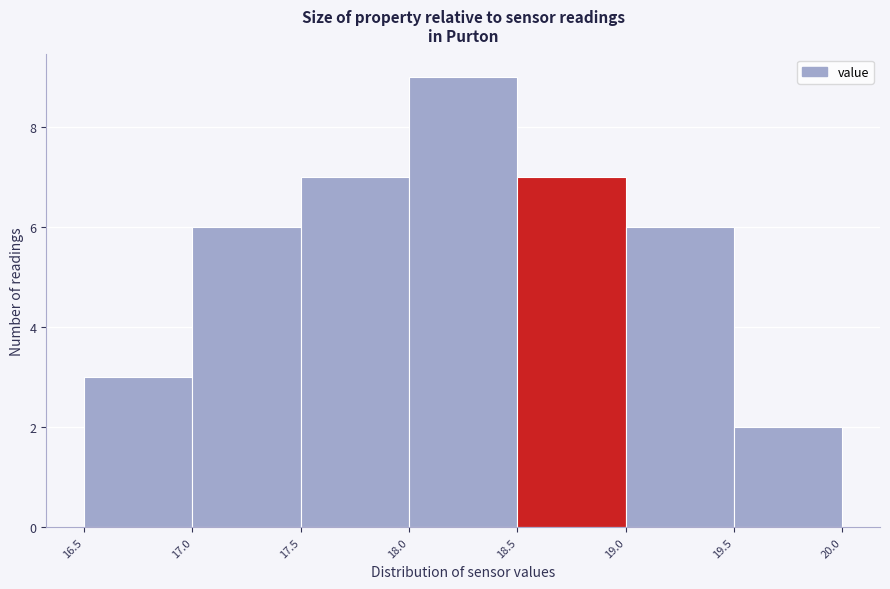

Reading left to right, transcribe this chart: for each bar, give the range it covers on the x-axis and its height. The values are not printed on the chart, so give them approximately, as read against the axis.

16.5 to 17.0: 3
17.0 to 17.5: 6
17.5 to 18.0: 7
18.0 to 18.5: 9
18.5 to 19.0: 7
19.0 to 19.5: 6
19.5 to 20.0: 2